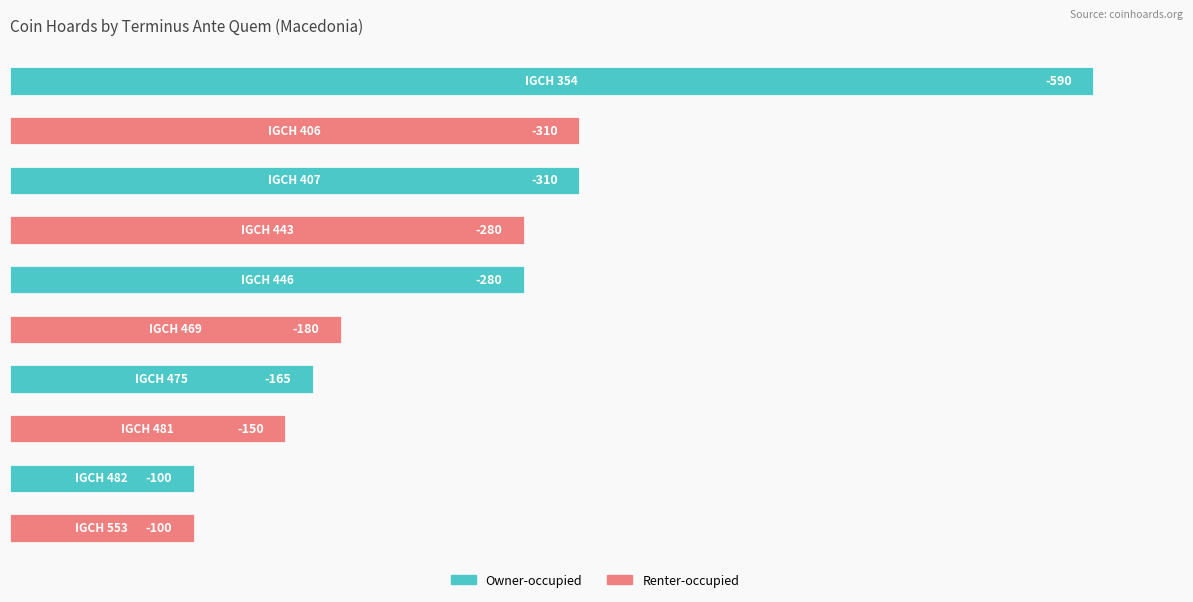

How many bars are there in total?

10